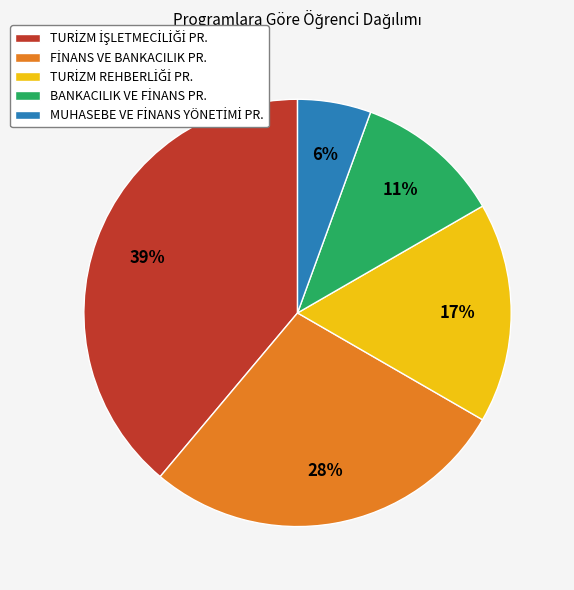

How many slices are in this pie chart?

5